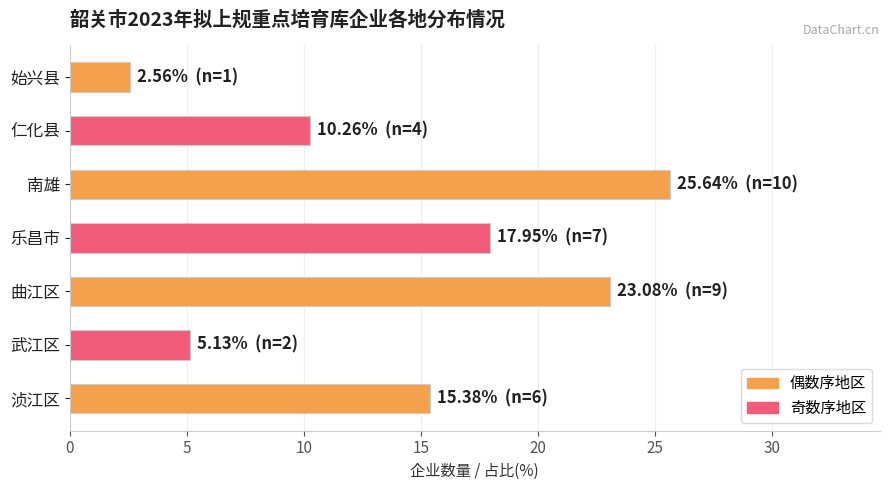

Reading bottom to top, transcribe all the data shown in this chart.

15.4	5.1	23.1	17.9	25.6	10.3	2.6